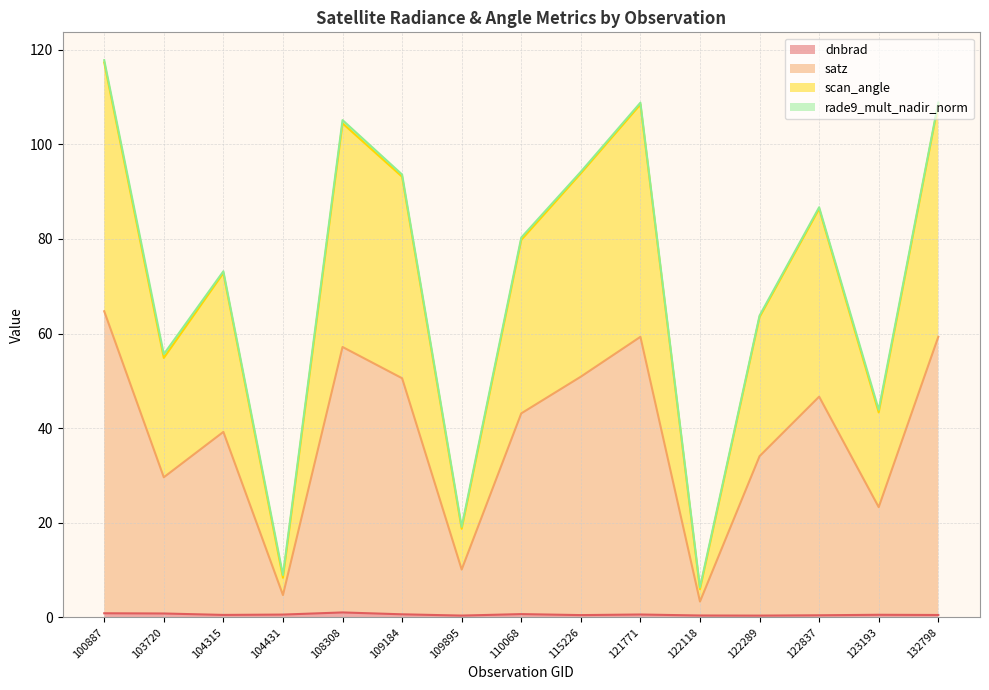

Which has a higher value, 122837 or 132798?

132798